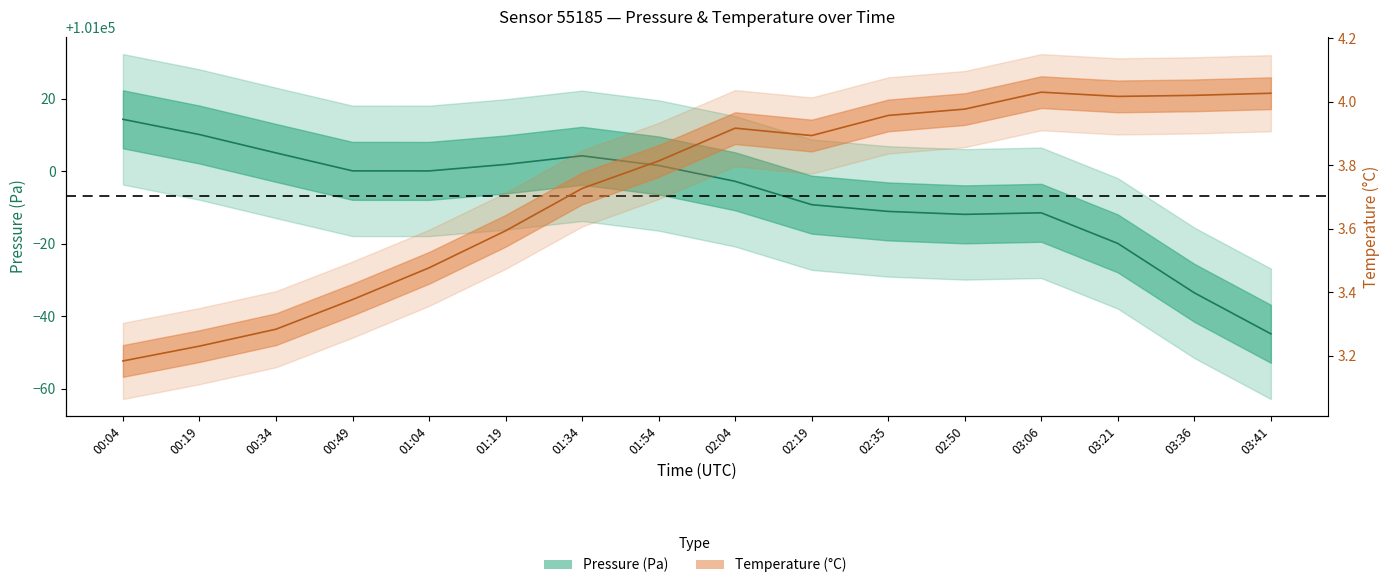

What value does the temperature series have at 02:04?

3.9